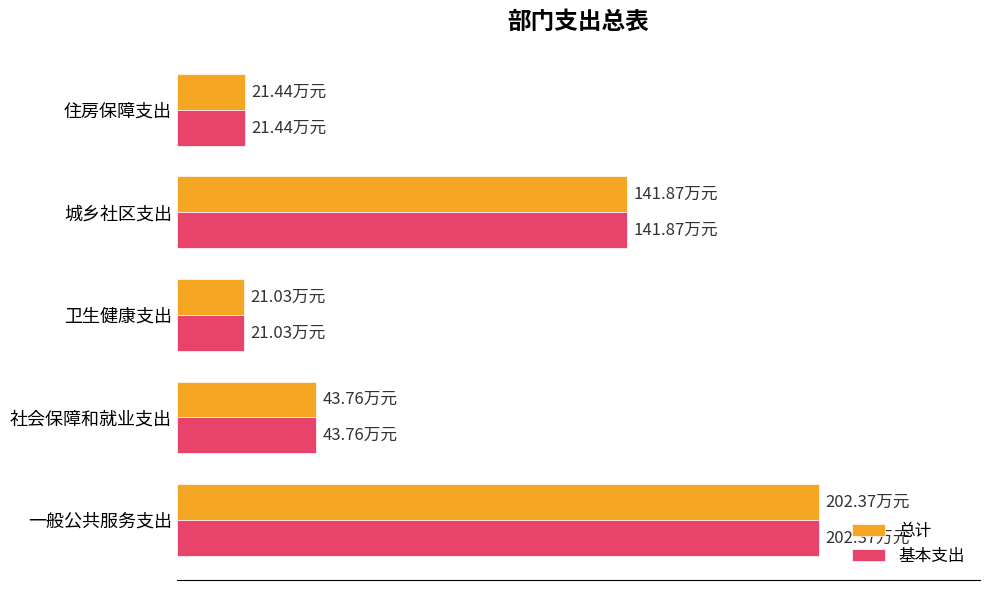

What are all the series names shown in the legend?

总计, 基本支出